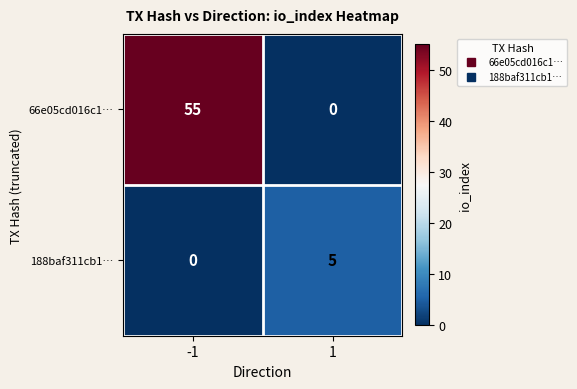

List the labels in order of 66e05cd016c1… value, largest first.

-1, 1